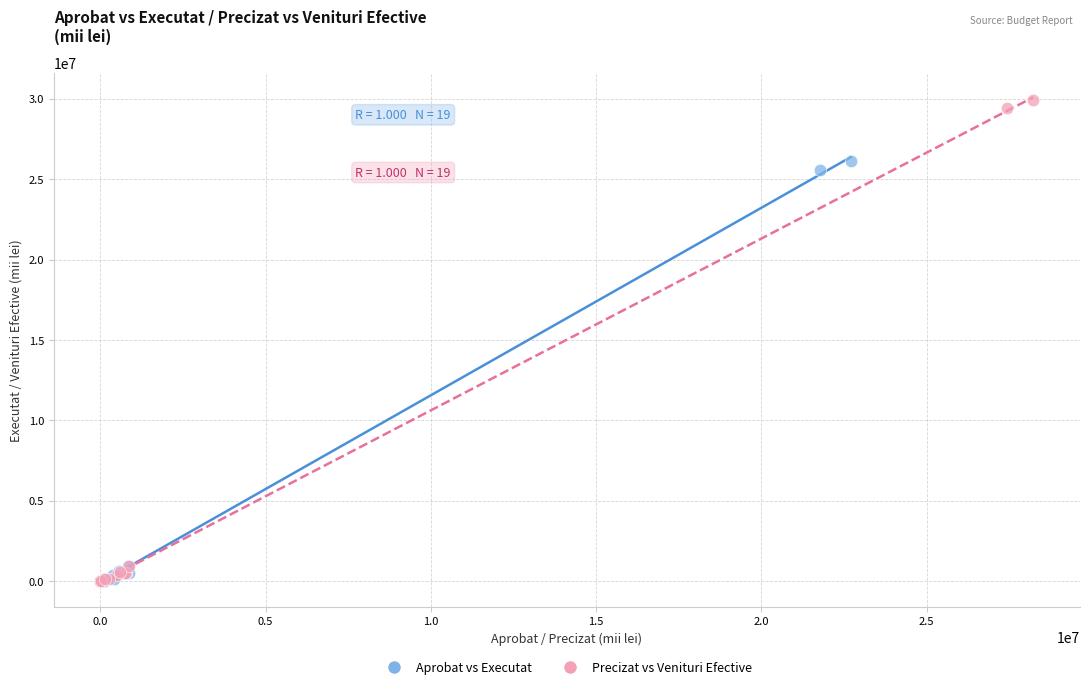

Which series reaches the maximum Y coordinate?

Precizat vs Venituri Efective